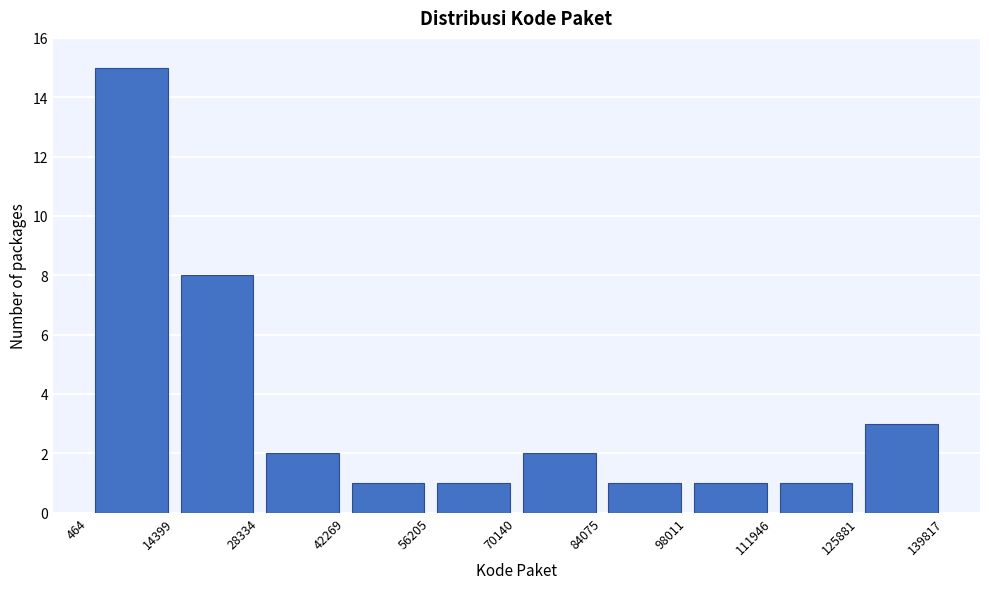

Reading left to right, transcribe this chart: for each bar, give the range it covers on the x-axis and its height. The values are not printed on the chart, so give them approximately, as read against the axis.

464 to 14399: 15
14399 to 28334: 8
28334 to 42269: 2
42269 to 56205: 1
56205 to 70140: 1
70140 to 84075: 2
84075 to 98011: 1
98011 to 111946: 1
111946 to 125881: 1
125881 to 139817: 3